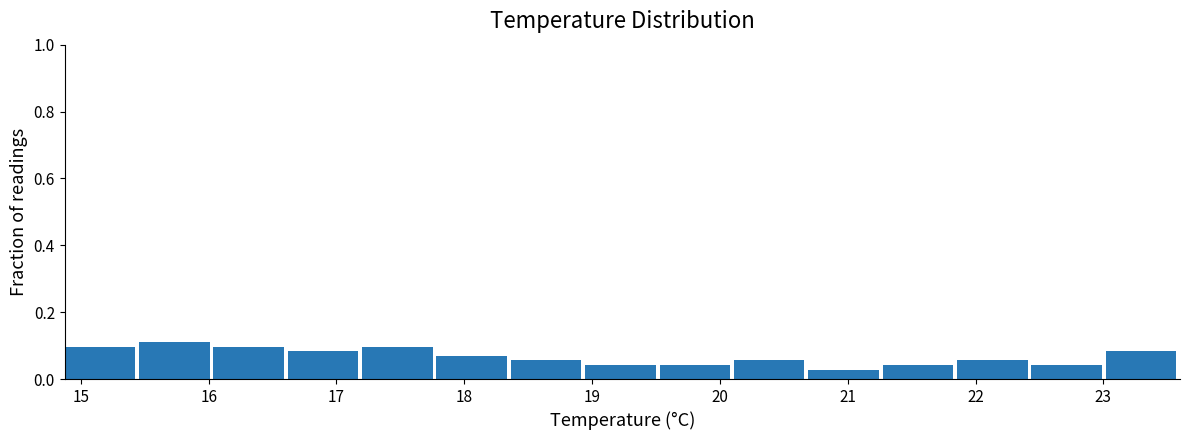

Reading left to right, transcribe this chart: for each bar, give the range it covers on the x-axis and its height. Neither the bar edges nor the heights are printed on the chart, so give them approximately, as read against the axes.

14.9 to 15.5: 0.10
15.5 to 16.0: 0.12
16.0 to 16.6: 0.10
16.6 to 17.2: 0.08
17.2 to 17.8: 0.10
17.8 to 18.4: 0.06
18.4 to 18.9: 0.06
18.9 to 19.5: 0.04
19.5 to 20.1: 0.04
20.1 to 20.7: 0.06
20.7 to 21.3: 0.02
21.3 to 21.9: 0.04
21.9 to 22.4: 0.06
22.4 to 23.0: 0.04
23.0 to 23.6: 0.08